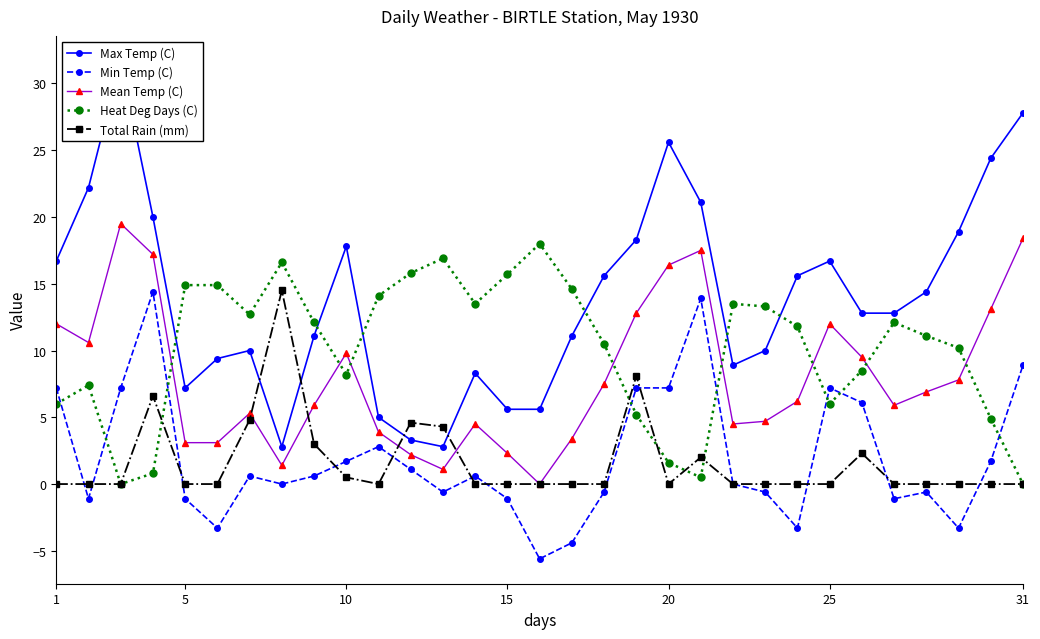

True or false: Total Rain (mm) has a value of 0.5 at 10.

True